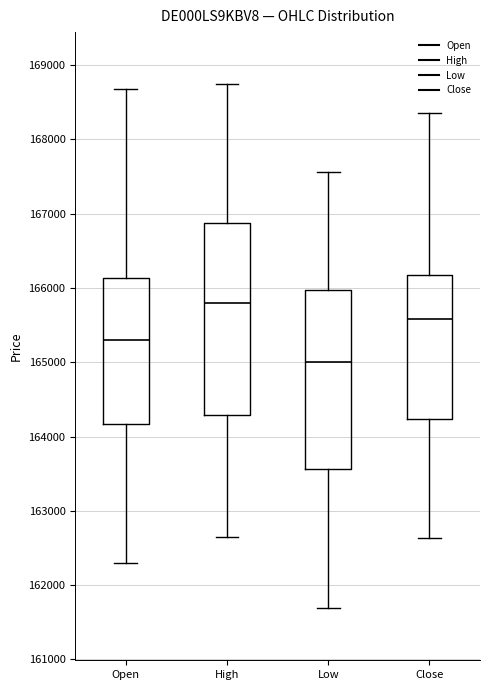

Which box has the highest median line?

High